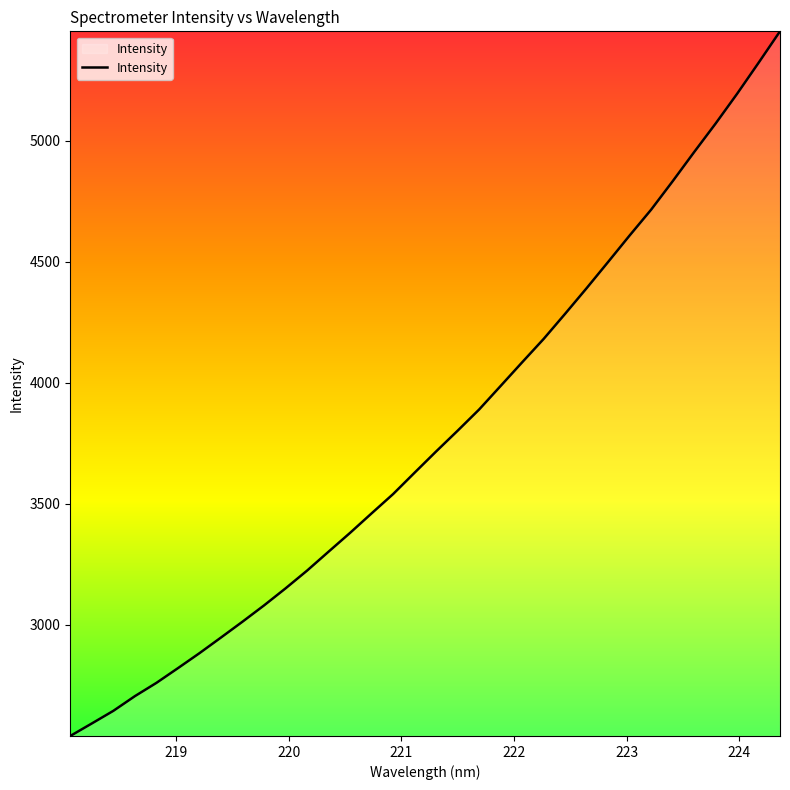

What is the difference between the maximum and minimum values?

2912.6